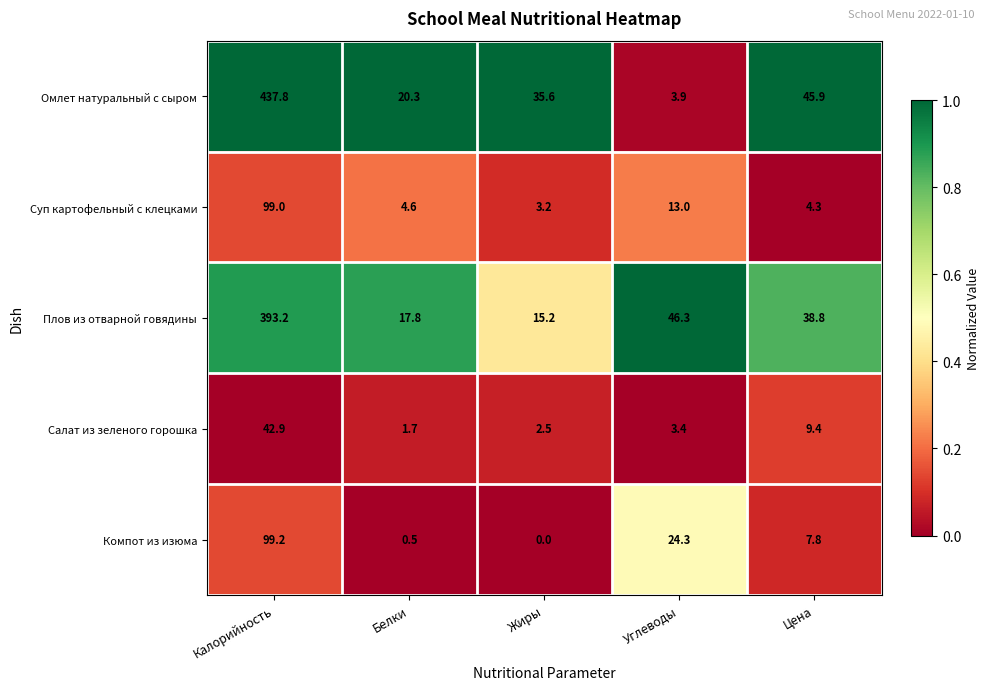

At Жиры, list the series in order from largest to smallest.

Омлет натуральный с сыром, Плов из отварной говядины, Суп картофельный с клецками, Салат из зеленого горошка, Компот из изюма